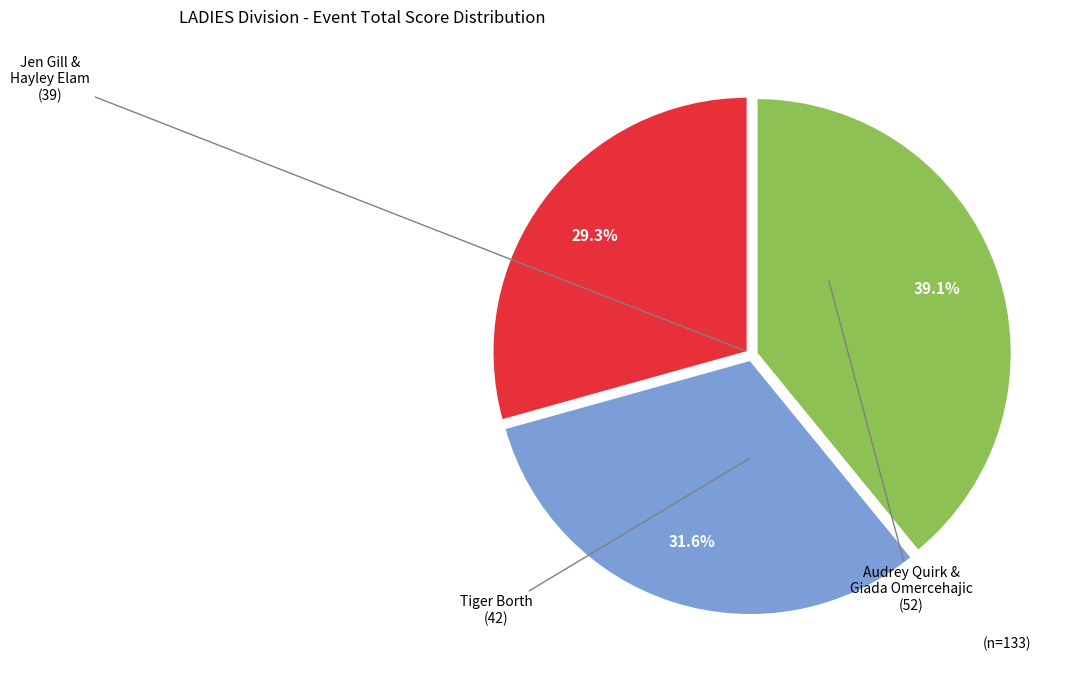

Does any single category account for the majority?

No